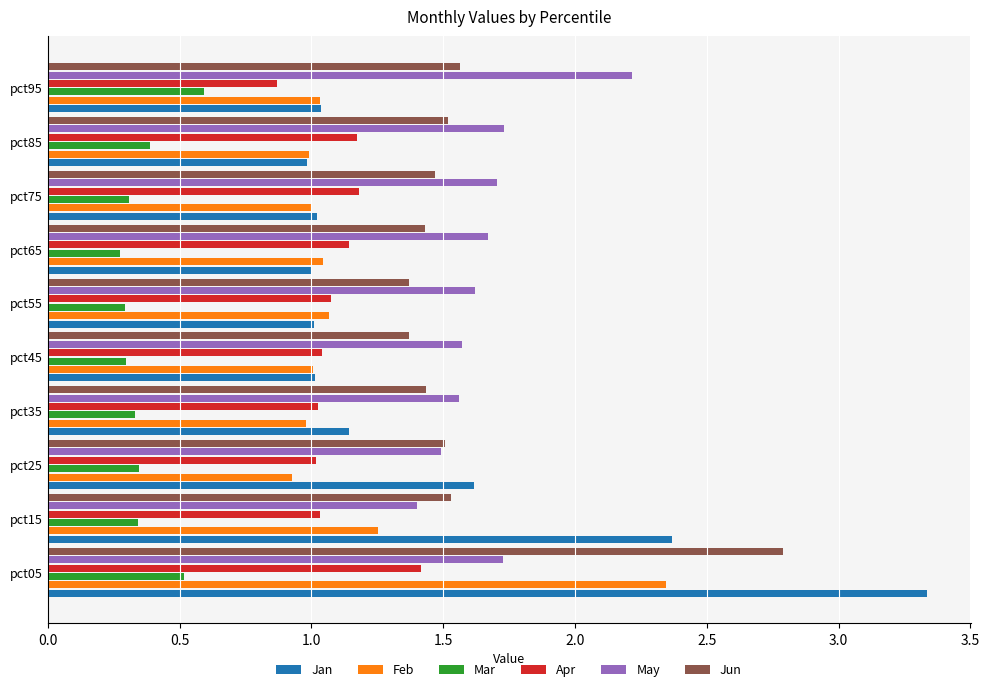

What is the highest value of the Jan series?

3.3